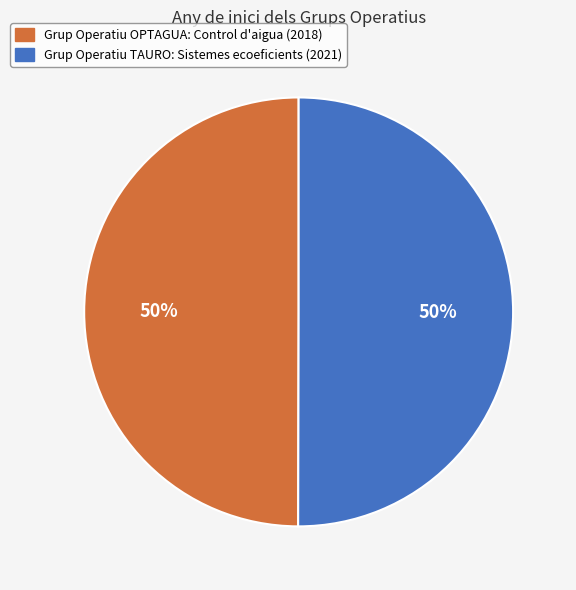

How many segments does this pie chart have?

2